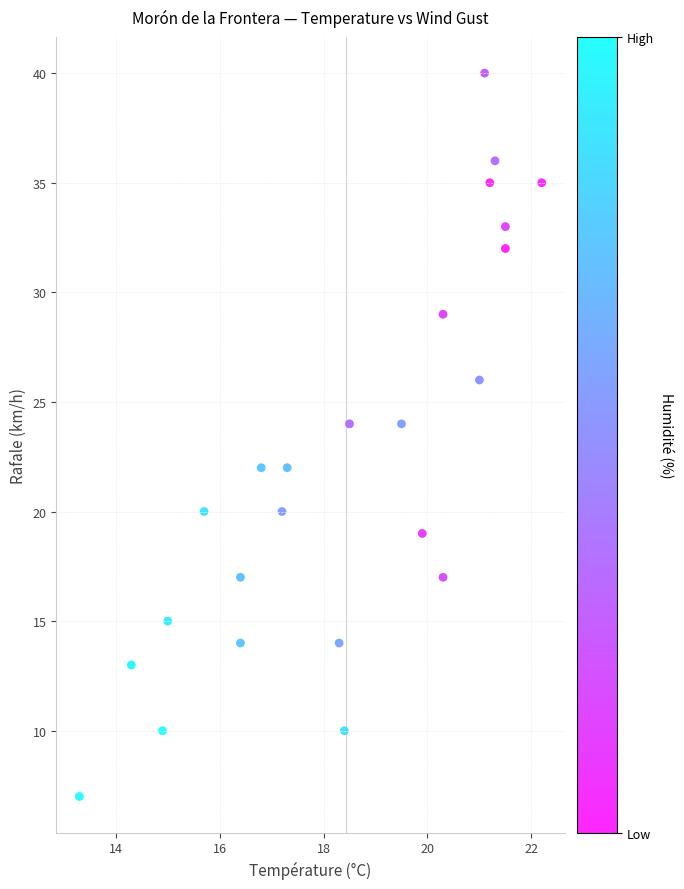

What is the range of Y values (max minus min)?

33